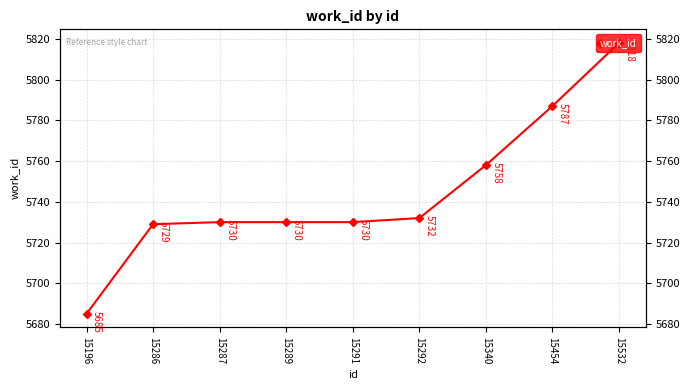

What is the value of the 1st point from the left?

5685